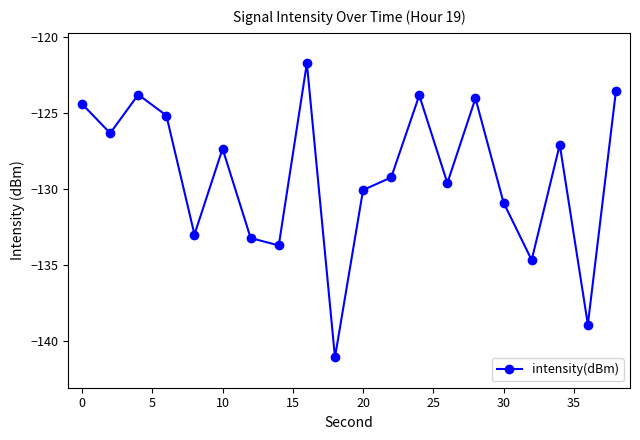

What is the value of the 10th point from the left?

-141.1